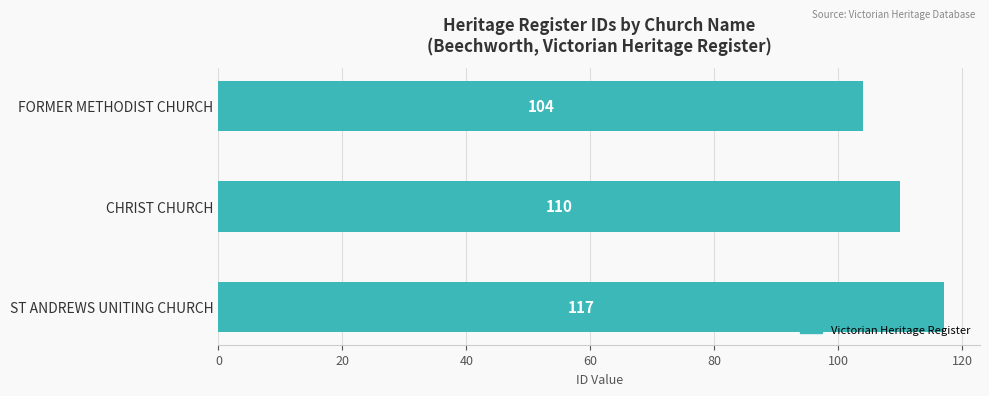

Are the bars horizontal?

Yes